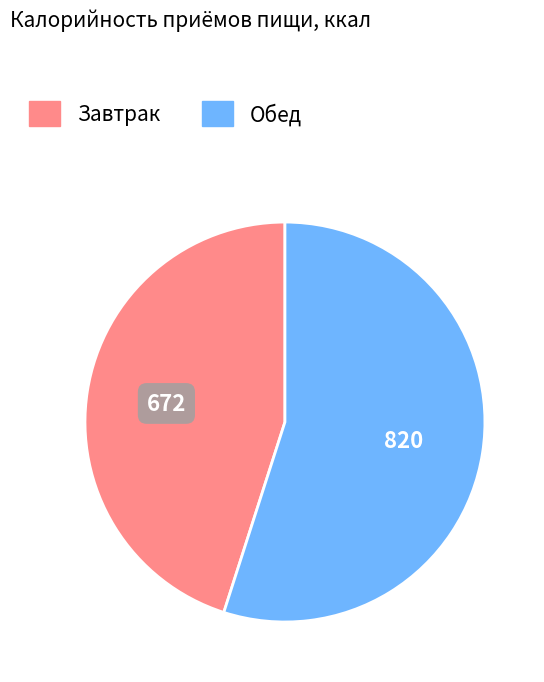

Is the sum of Завтрак and Обед greater than half?

Yes